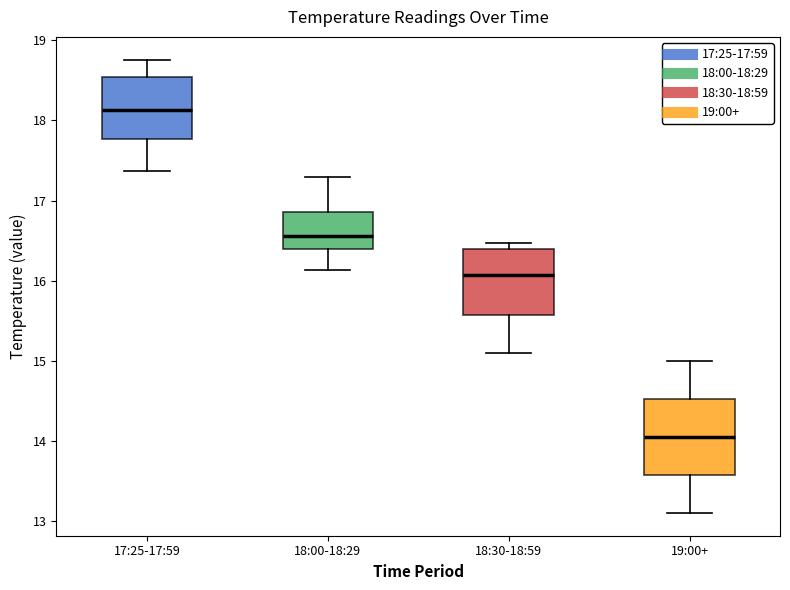

Comparing the boxes themselves (not the whiskers), which one is the tallest?

19:00+